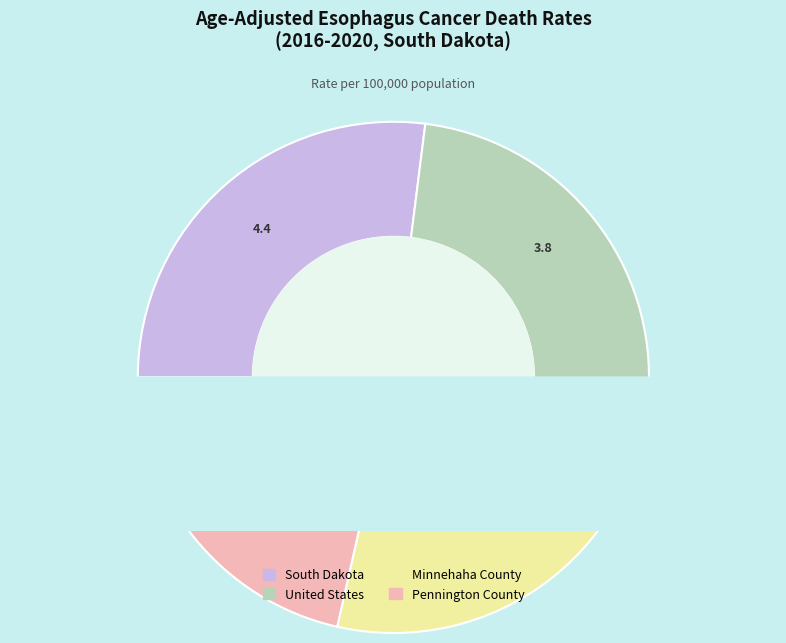

Is the sum of Minnehaha County and South Dakota greater than half?

Yes